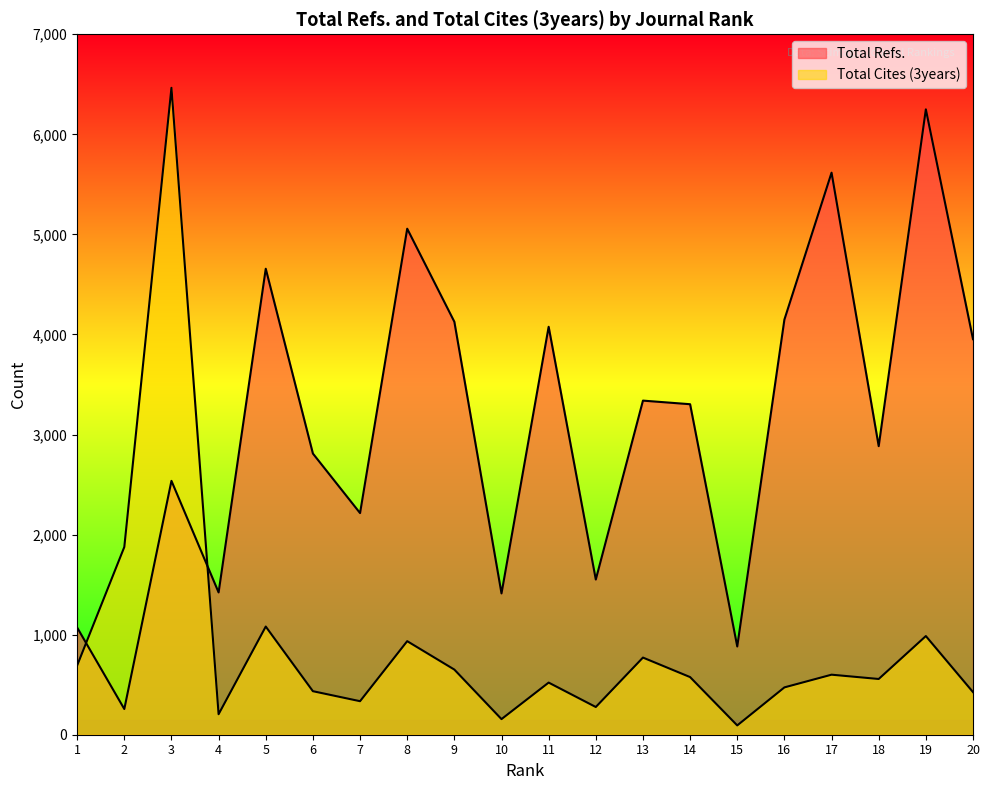

How many lines are shown in the chart?

2